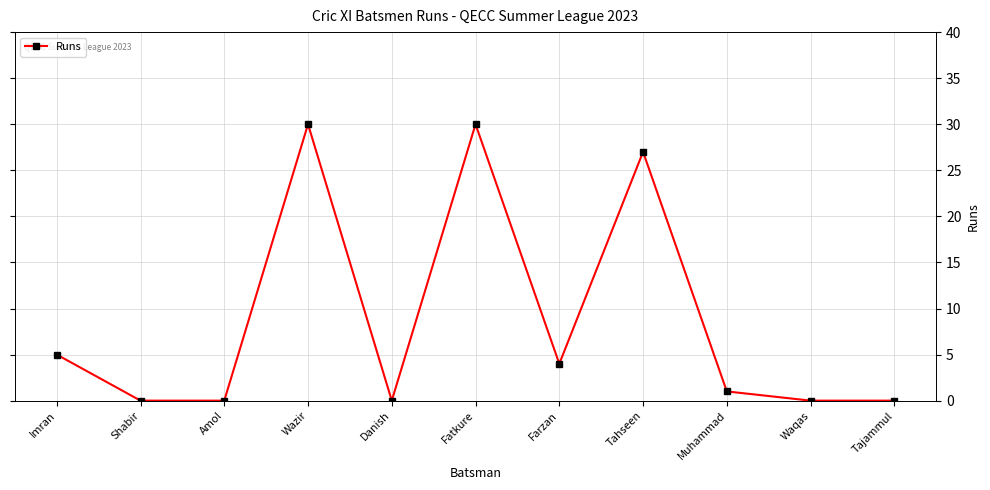

What is the greatest value displayed?

30